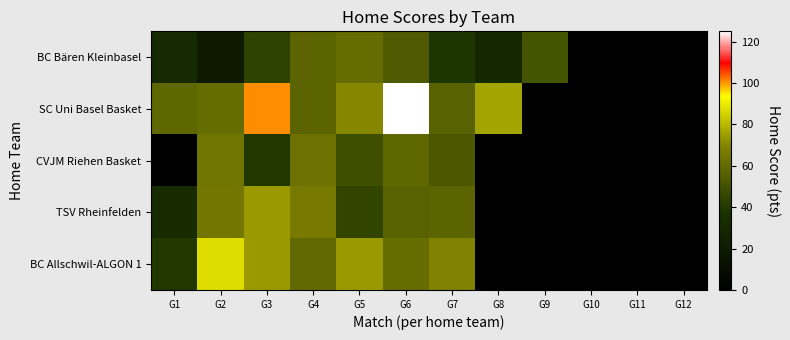

True or false: BC Allschwil-ALGON 1 has a value of 114.4 at G2.

False